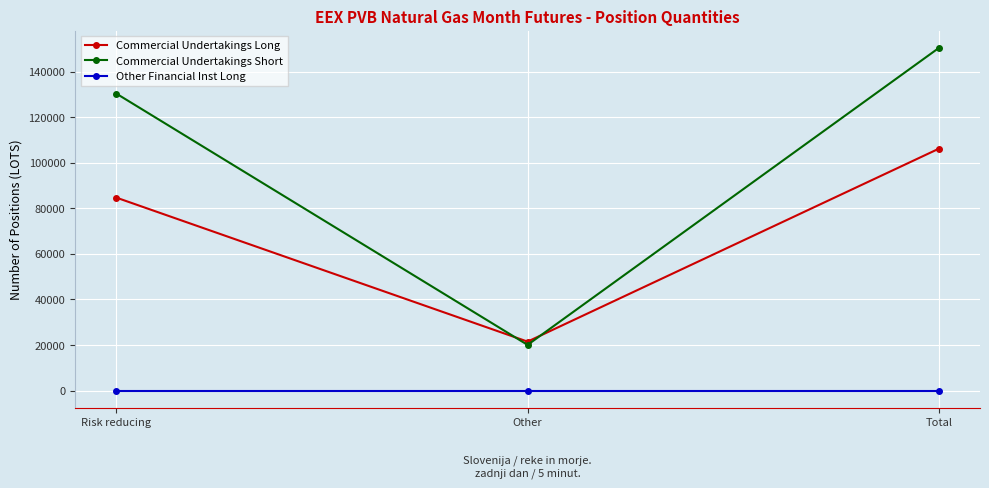

Which series has the largest total across all categories?

Commercial Undertakings Short